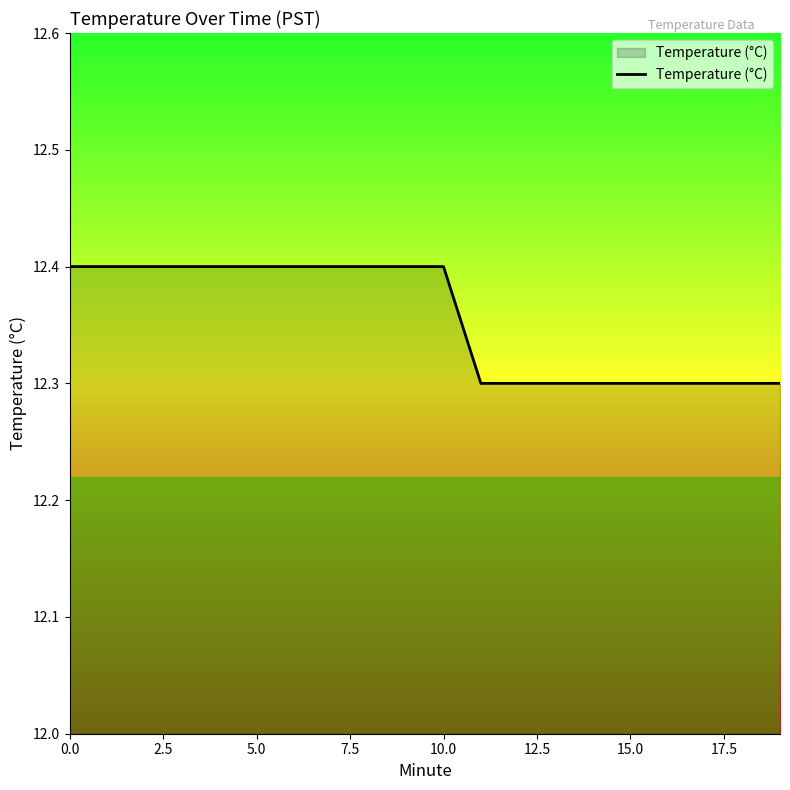

What is the smallest value displayed?

12.3